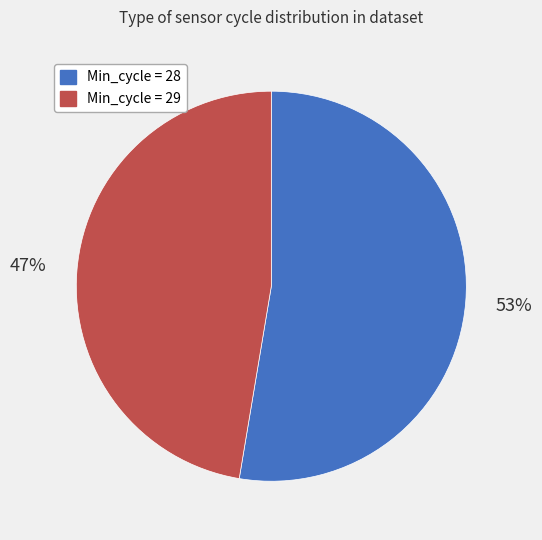

Does any single category account for the majority?

Yes